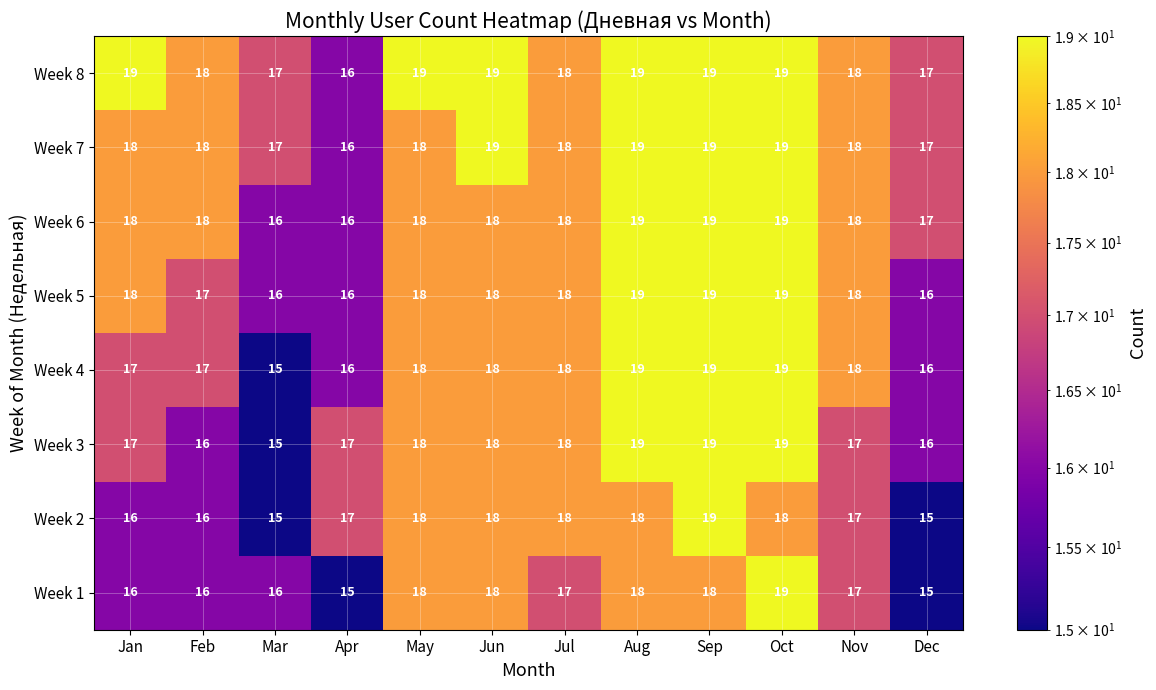

What is the maximum value for Week 5?

19